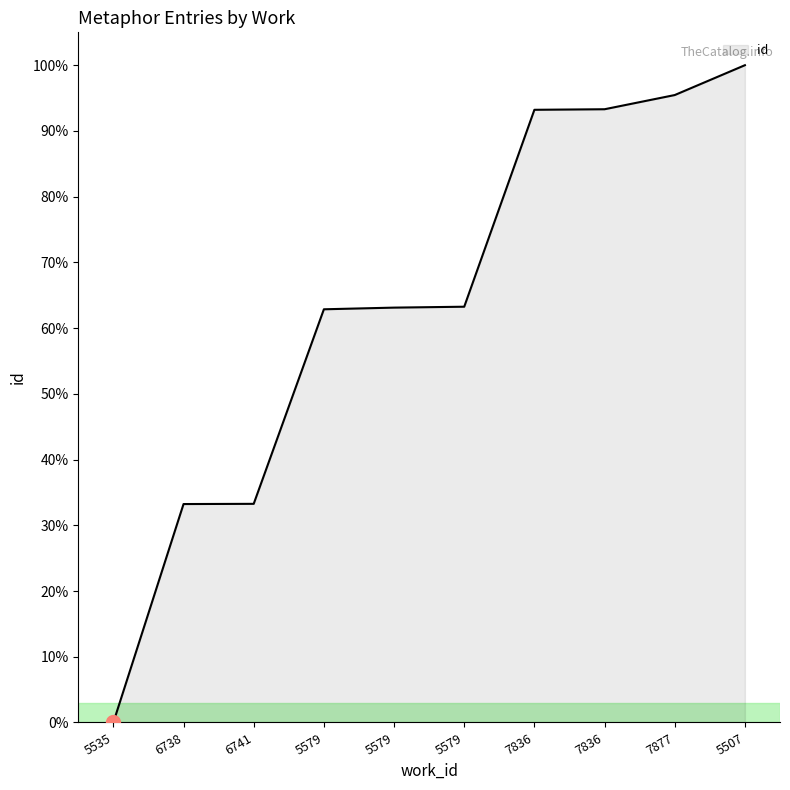

List the labels in order of value, smallest first.

5535, 6738, 6741, 5579, 5579, 5579, 7836, 7836, 7877, 5507